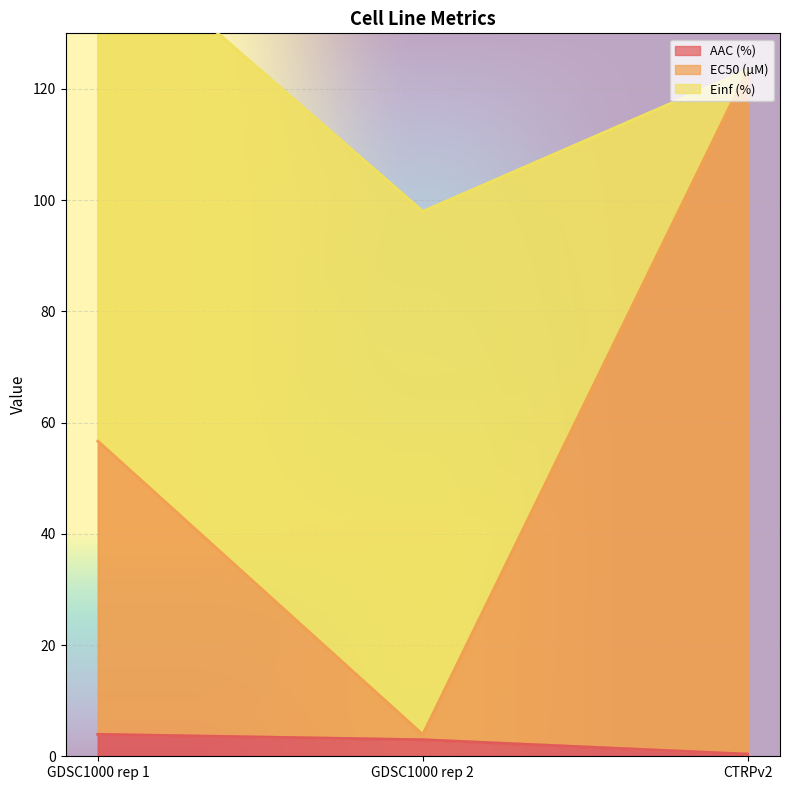

What is the highest value of the AAC (%) series?

3.9